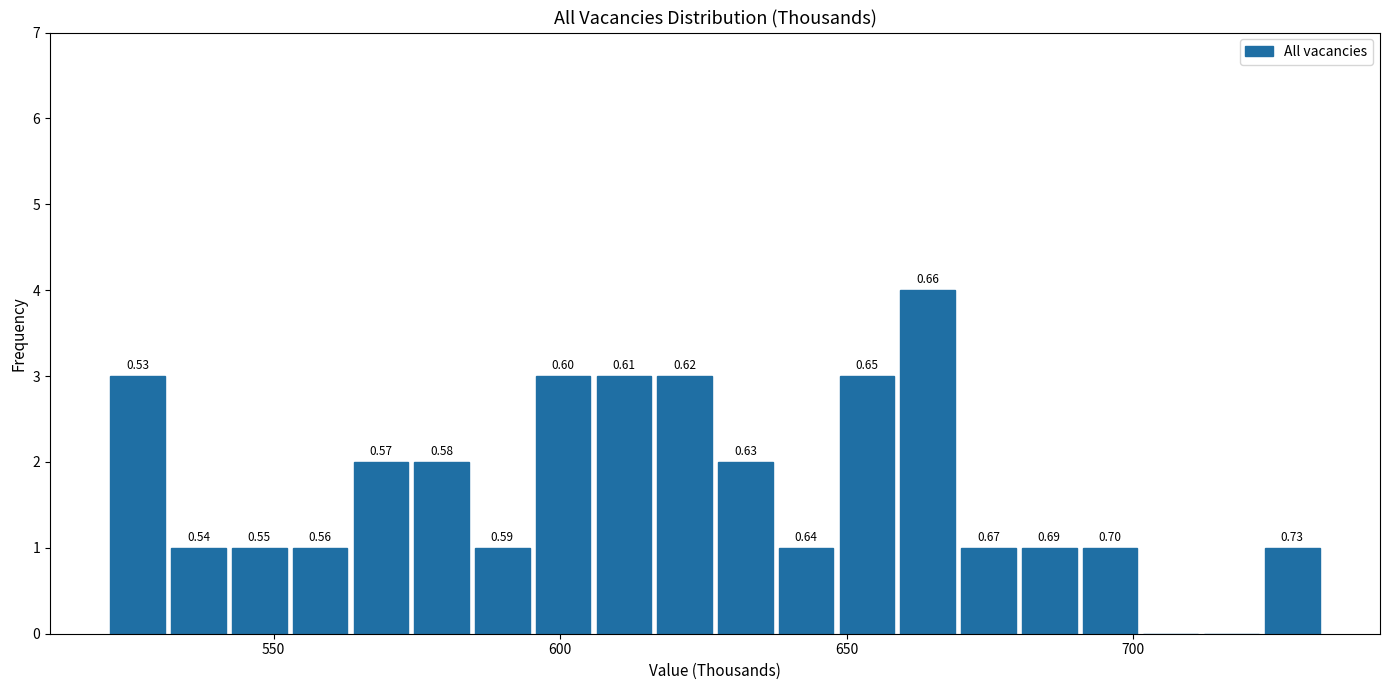

Around what value on the x-axis is the tallest bar? Give the approximate position of its centre, as read against the axis.

665